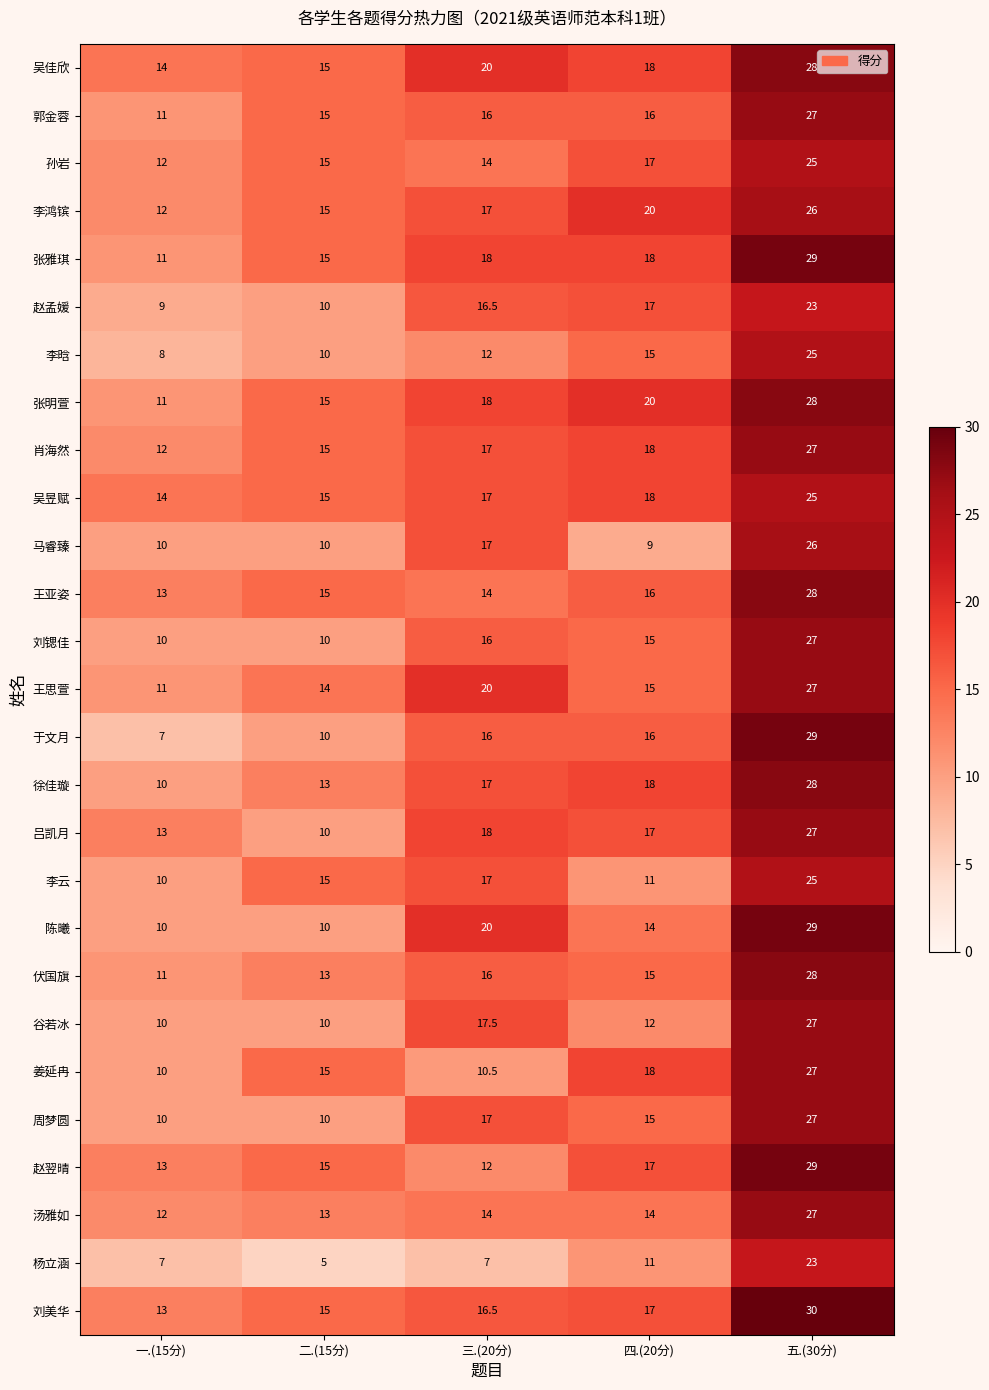

Between 一.(15分) and 五.(30分), which series saw the biggest shift?

于文月